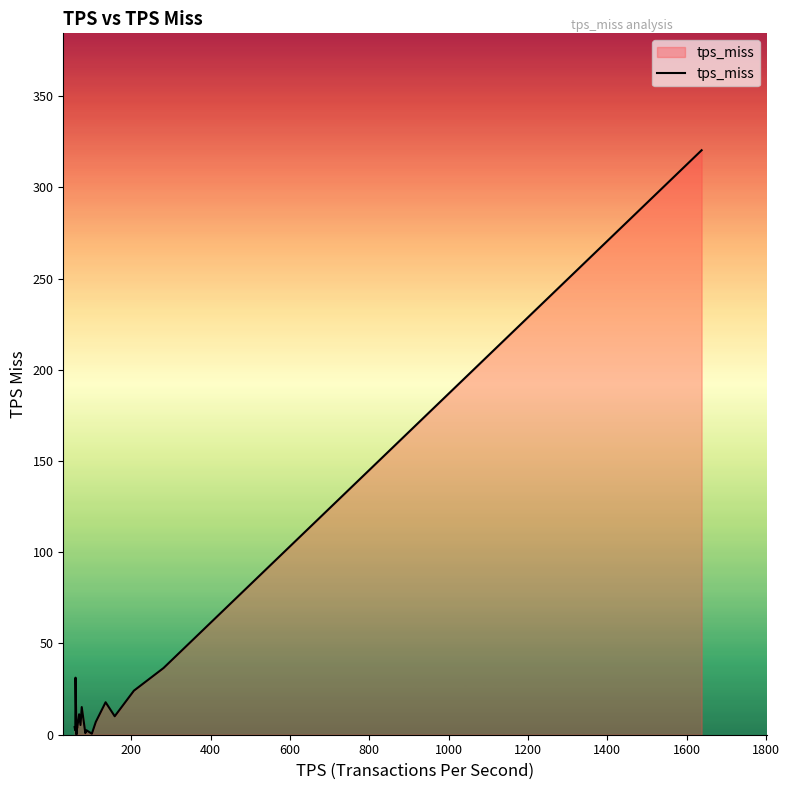

What is the difference between the maximum and minimum values?

320.2